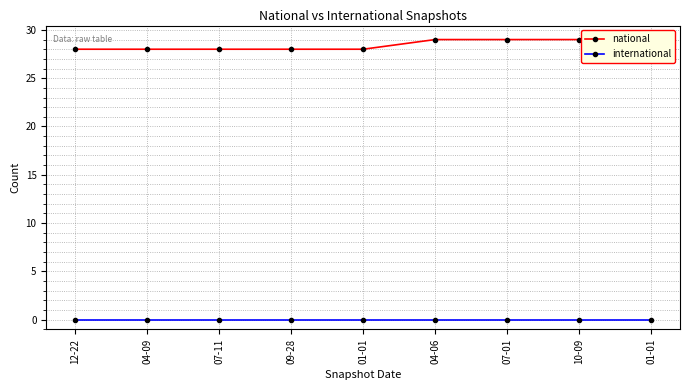

Reading left to right, extract all data points from this chart.

national: 28	28	28	28	28	29	29	29	29
international: 0	0	0	0	0	0	0	0	0